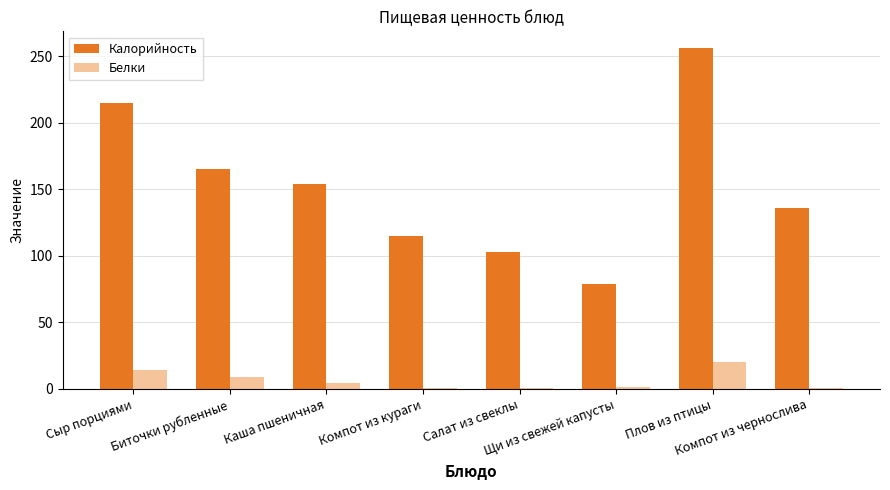

Which series has the largest total across all categories?

Калорийность